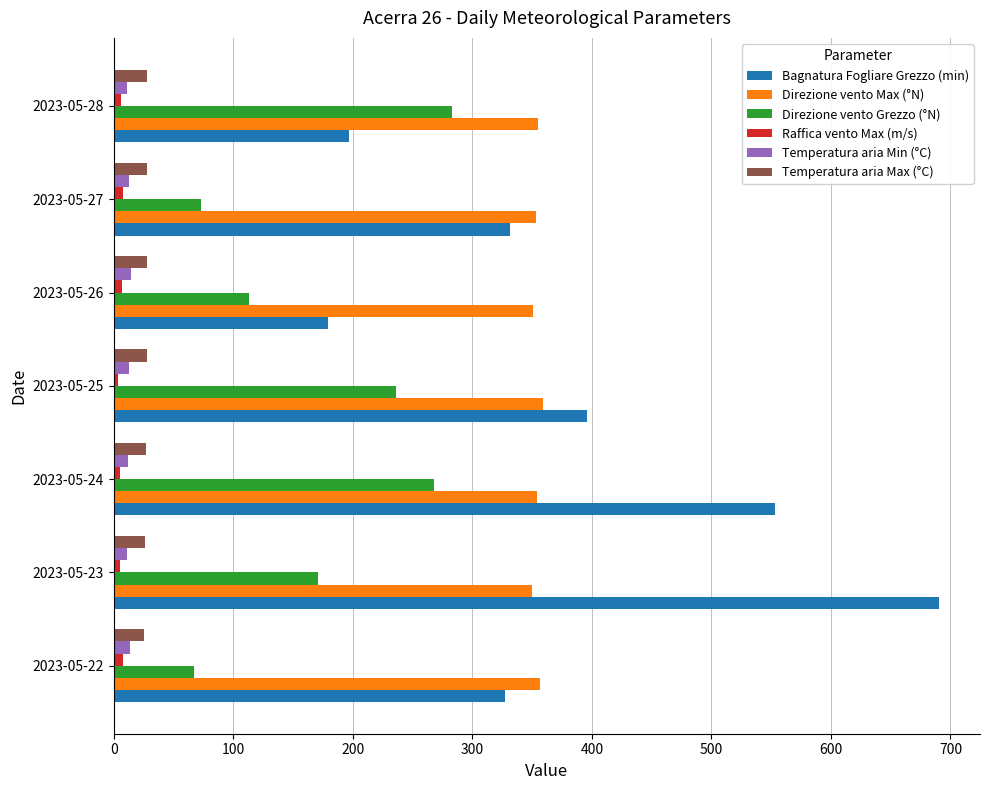

What is the minimum value for Temperatura aria Max (°C)?

25.8